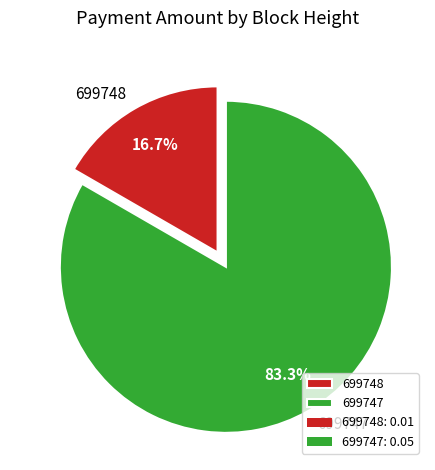

What is the majority slice?

699747